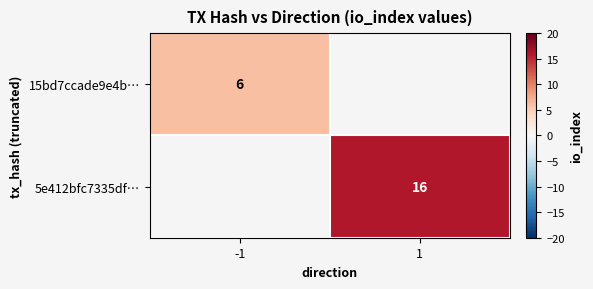

The 15bd7ccade9e4b… series shows 6 at -1. True or false?

True